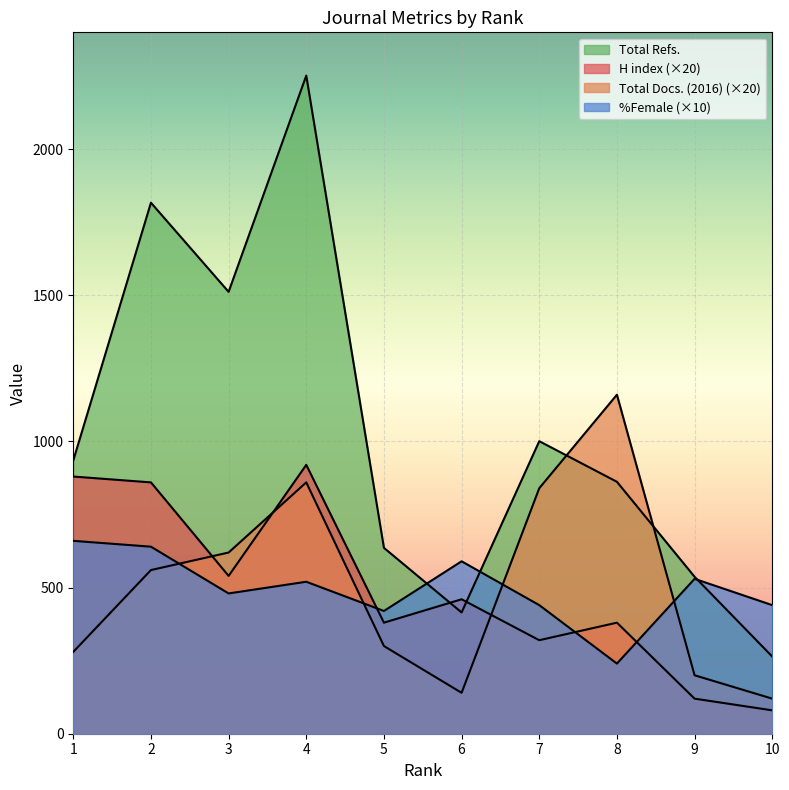

List the labels in order of Total Docs. (2016) value, smallest first.

10, 6, 9, 1, 5, 2, 3, 7, 4, 8